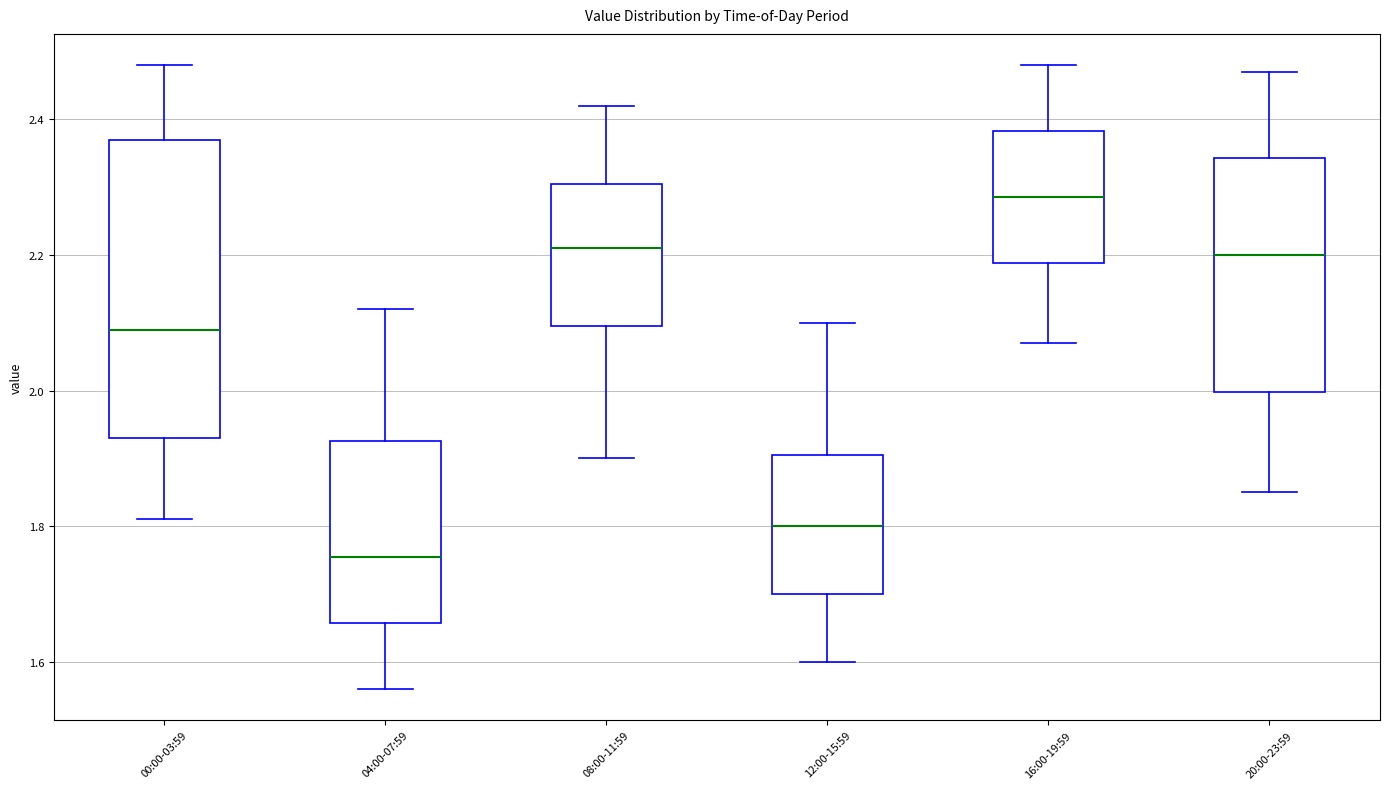

Where is the lower edge of the box for 12:00-15:59 on the y-axis? The values are not printed on the chart, so give them approximately, as read against the axis.

1.70